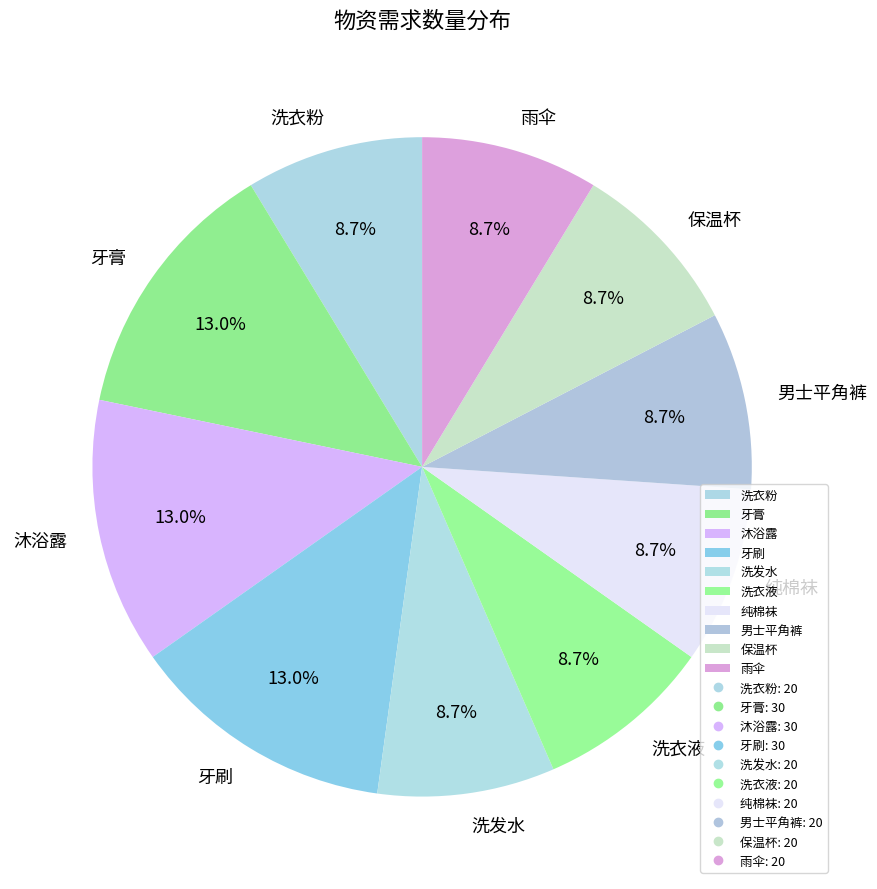

Combined, do 沐浴露 and 洗发水 account for over 50%?

No